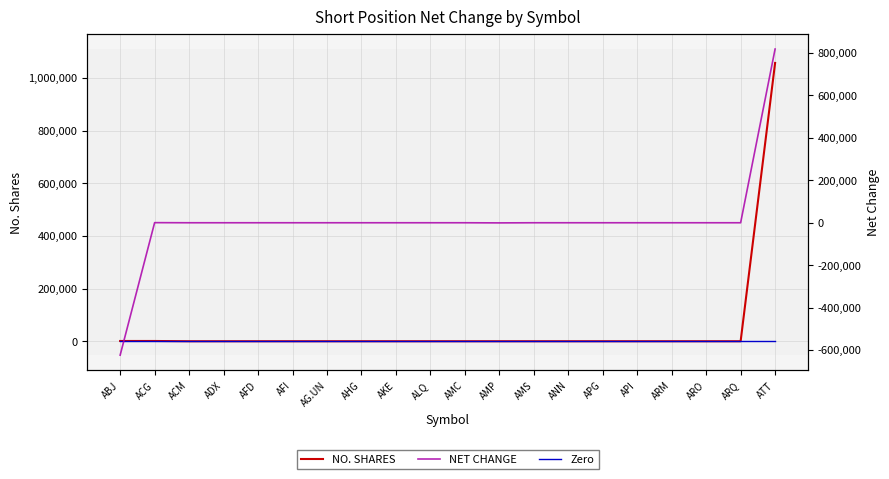

At how many categories does at least one series exceed -530773?

20